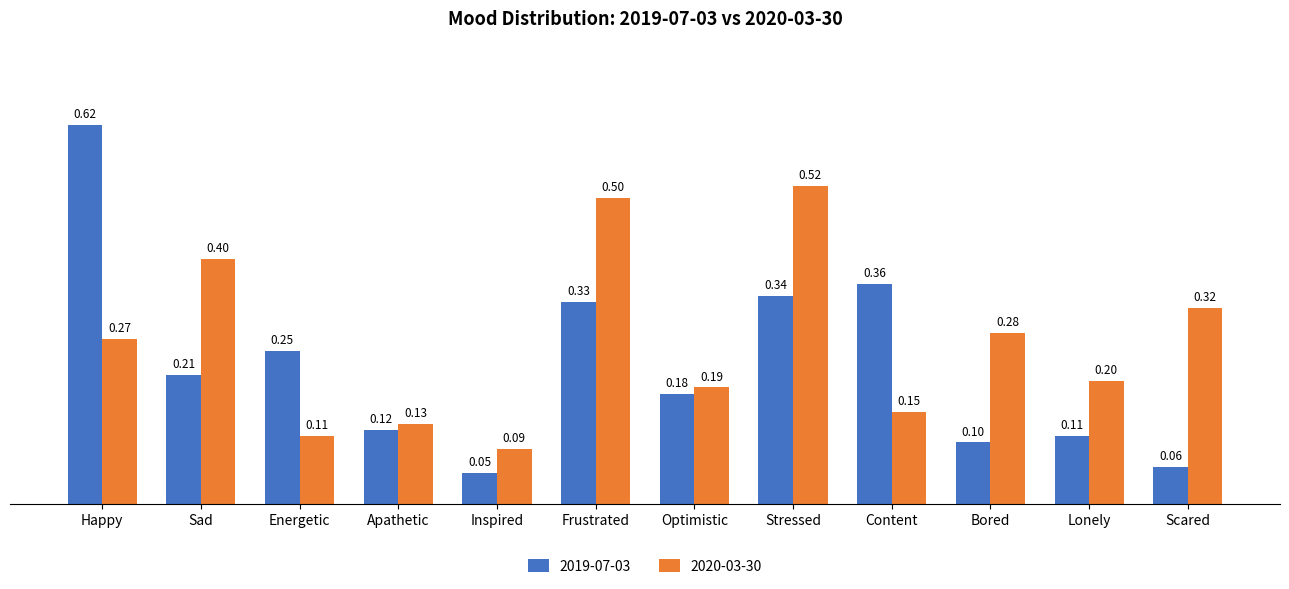

At which category is the sum across all series the highest?

Happy